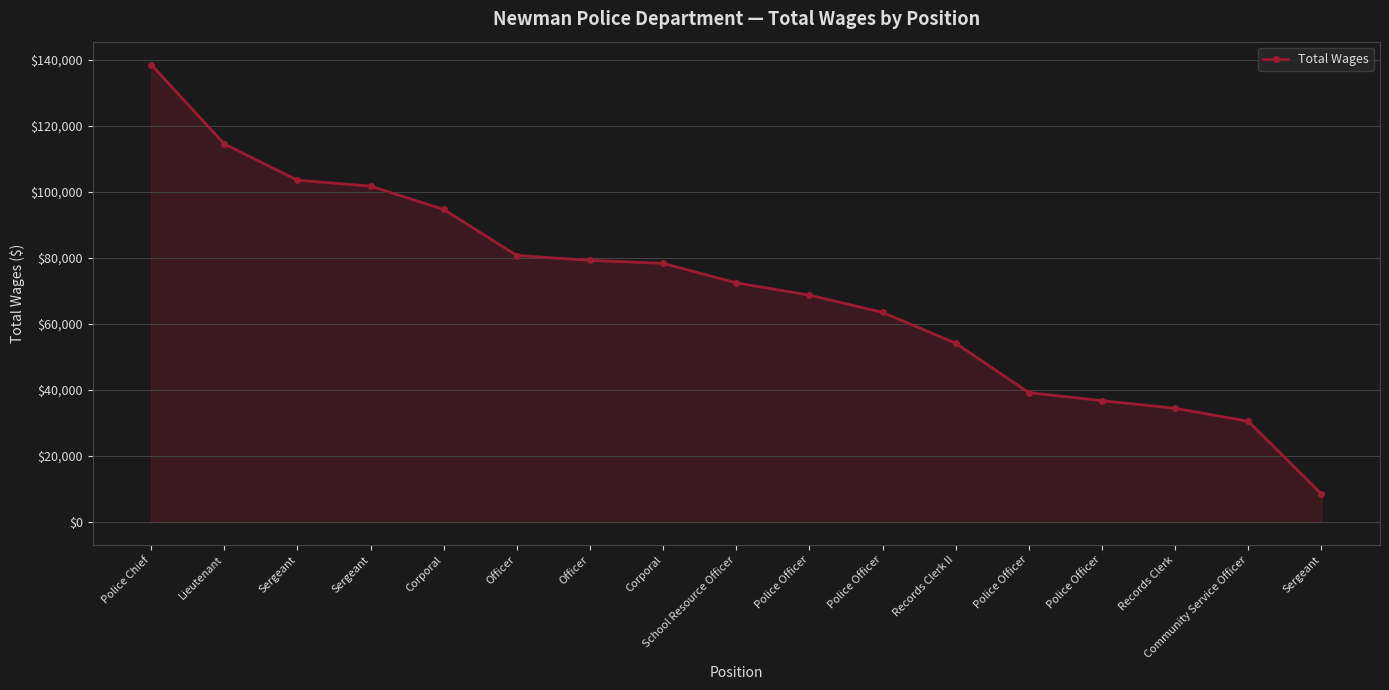

Is this an area chart (filled region under the line)?

Yes